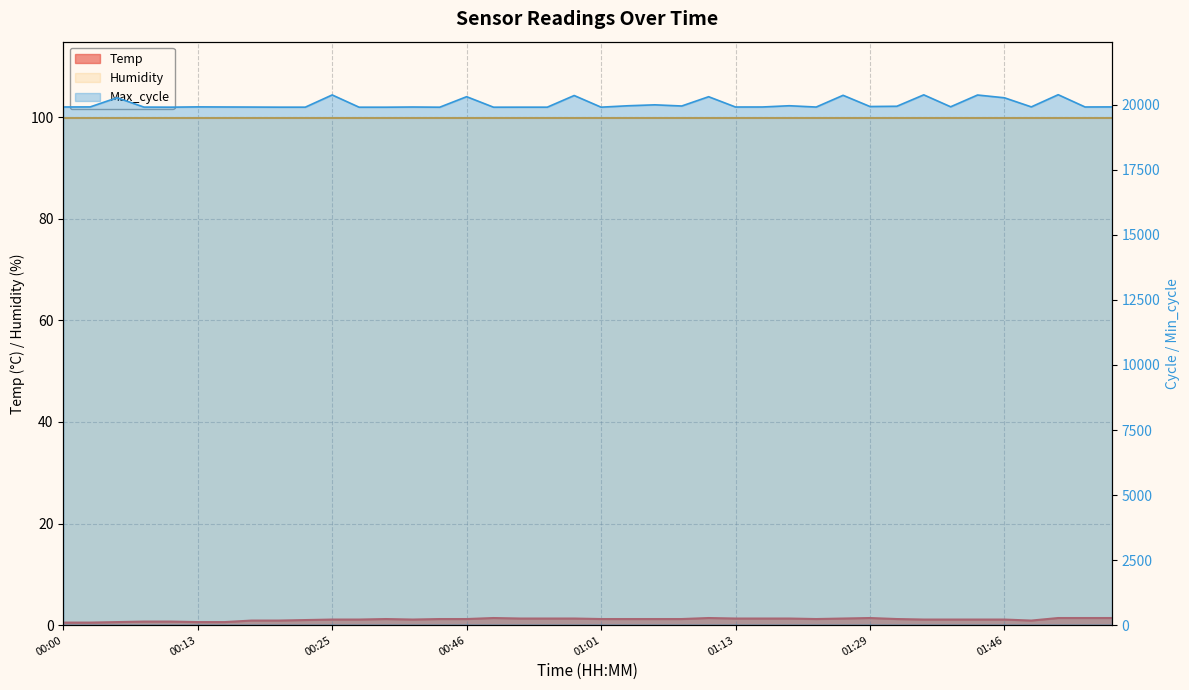

What is the value of the Humidity point at the 36th from the left?

99.9